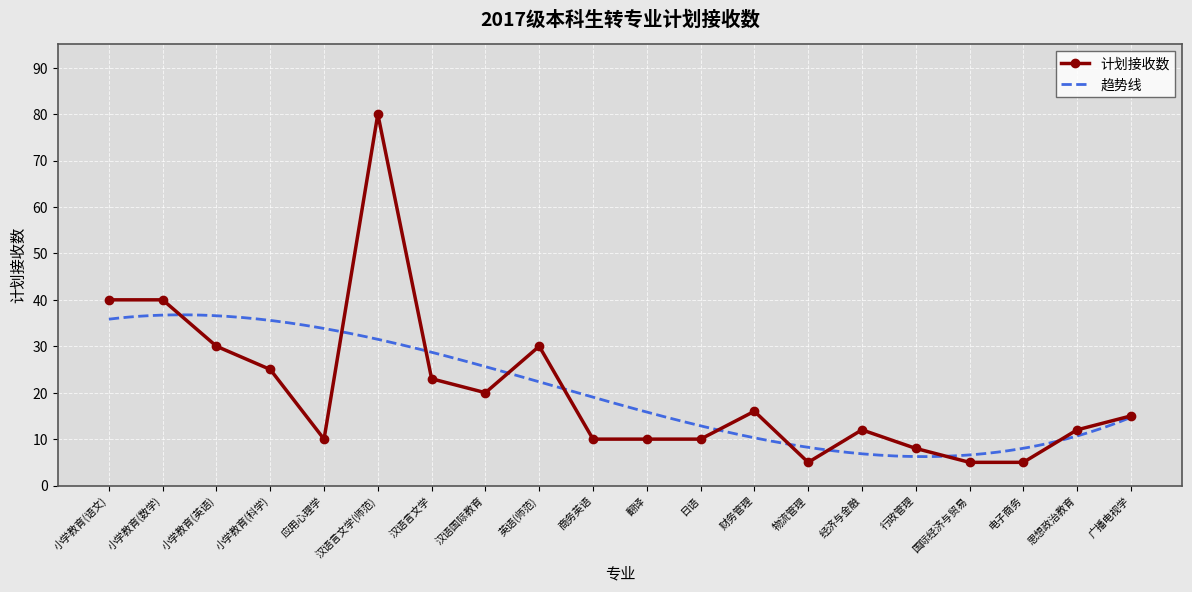

What is the smallest value displayed?

5